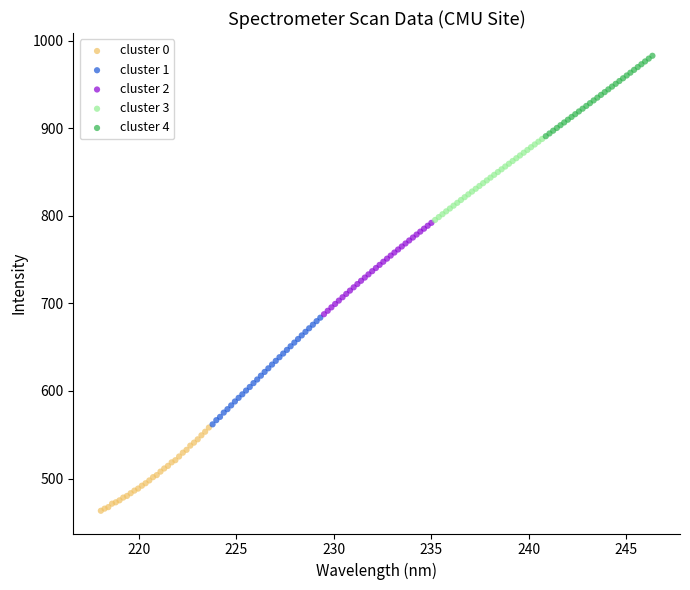

Which series has the widest spread of Y values?

cluster 1